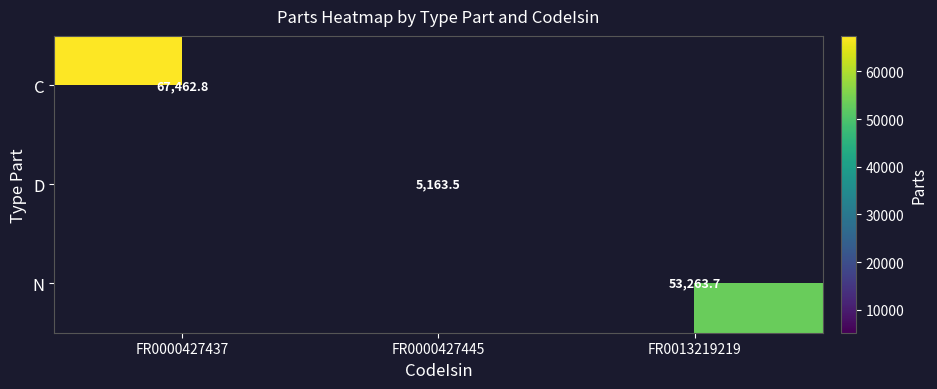

What is the smallest value displayed?

5163.5